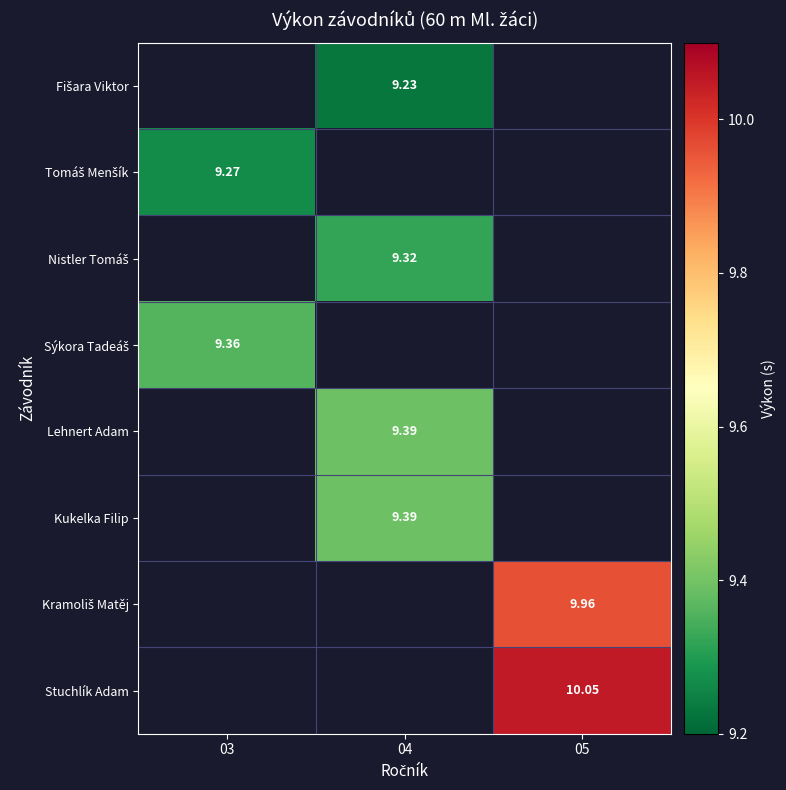

Between 04 and 03, which is larger?

03